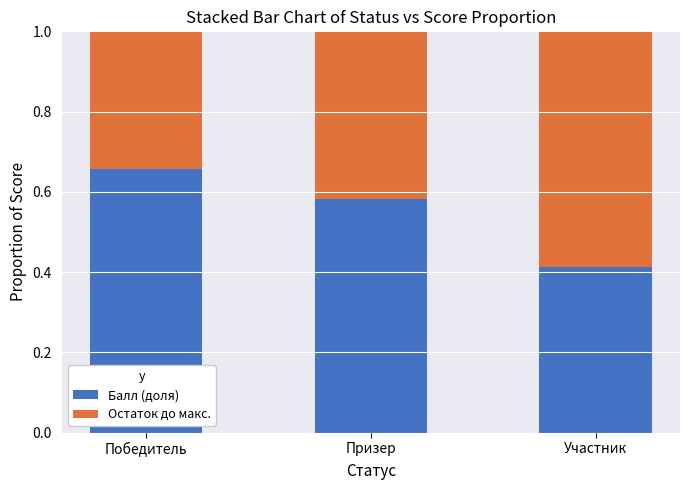

The Балл (доля) series shows 0.3 at Призер. True or false?

False